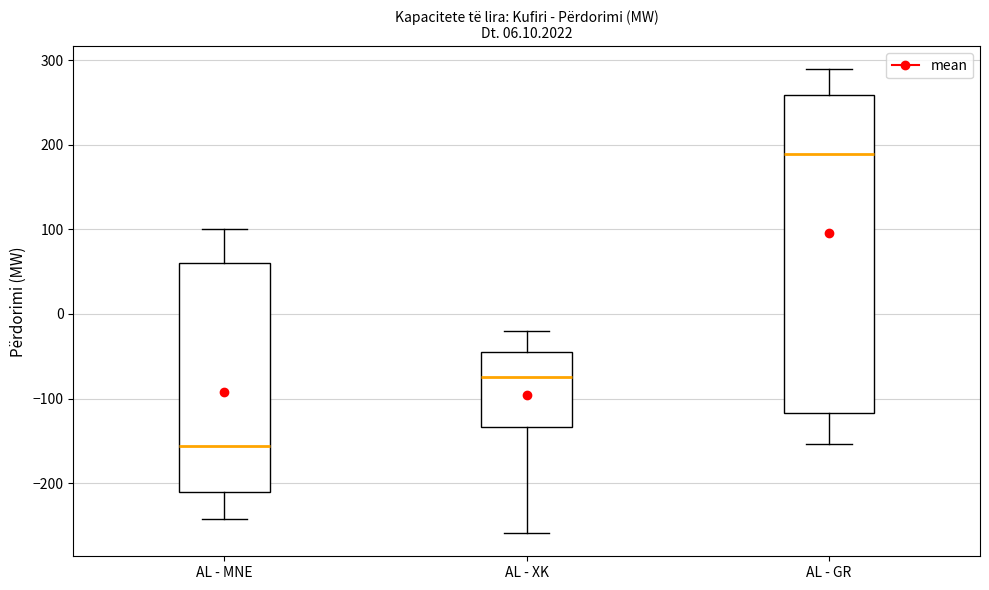

Which box is the tallest, from its lower edge to its upper edge?

AL - GR